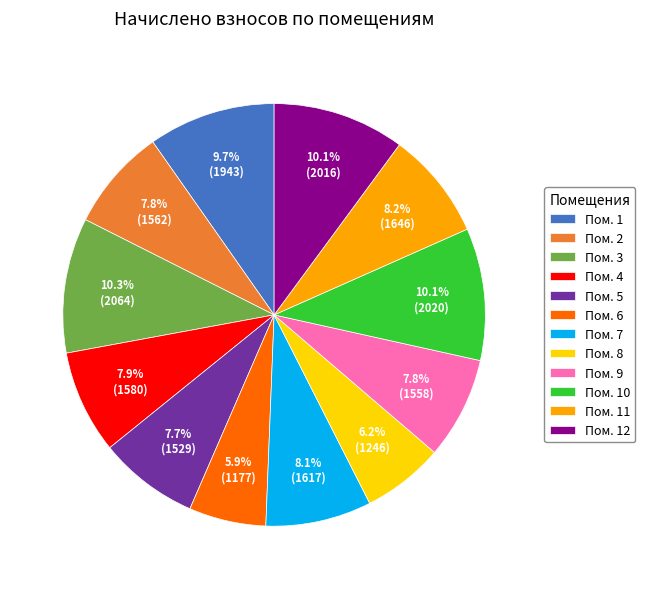

Is Пом. 4 the majority of the pie?

No